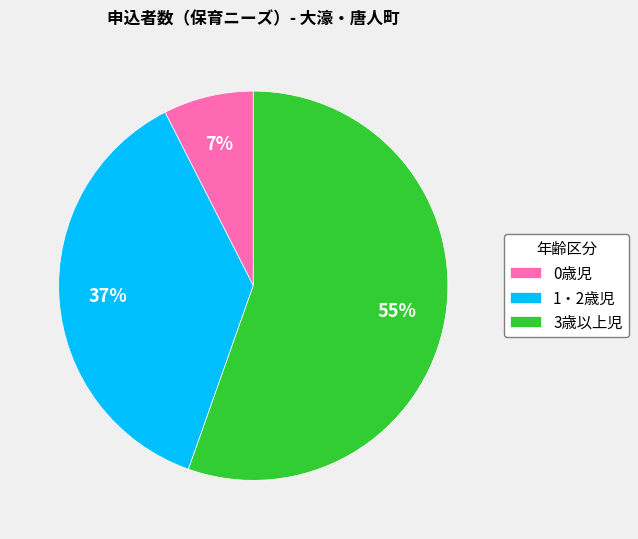

What is the majority slice?

3歳以上児